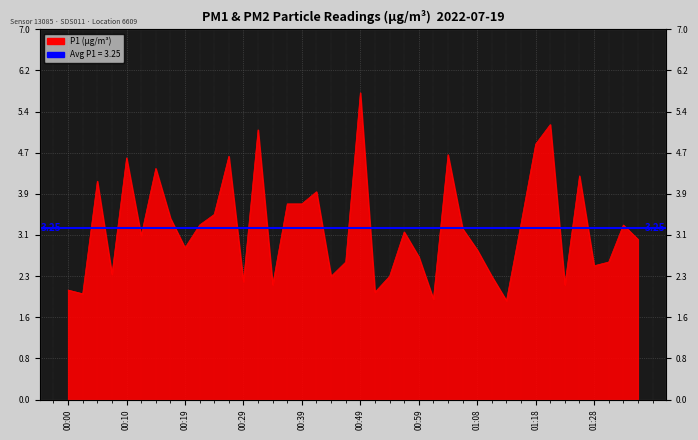

What is the sum of all values?

130.1